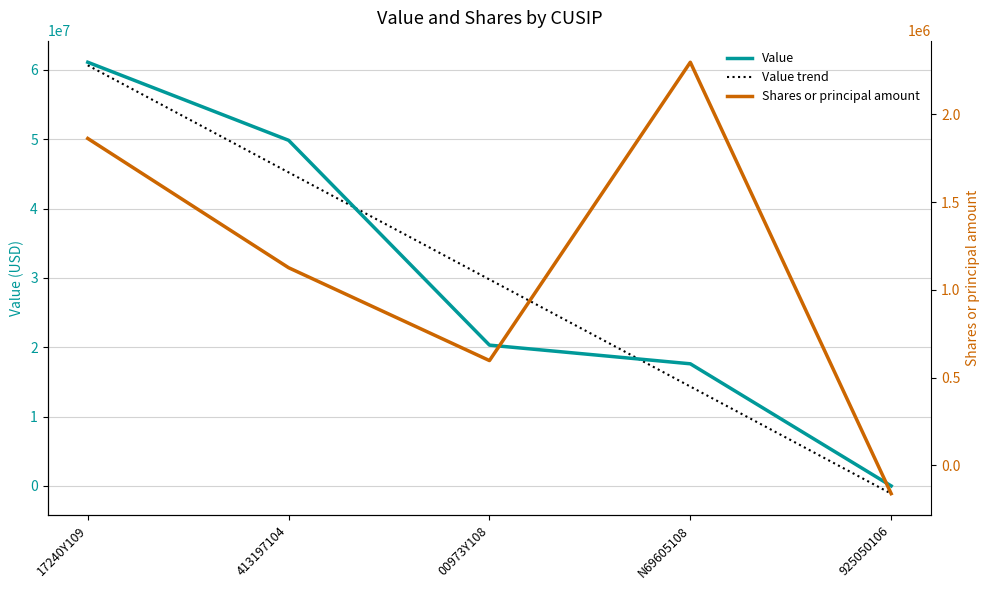

What is the difference between the Shares or principal amount values at 413197104 and N69605108?

1171037.0